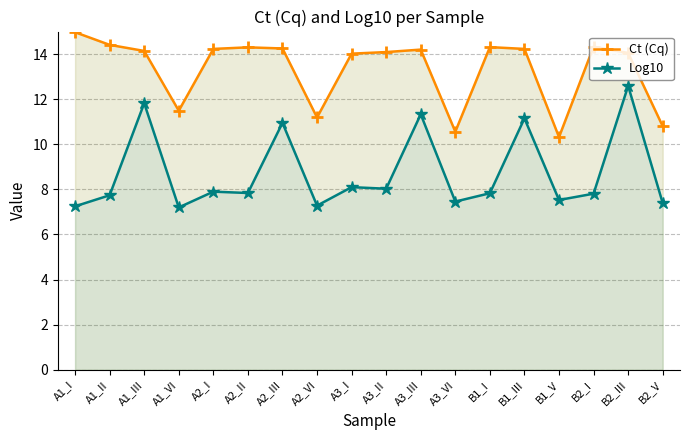

Where is the first local minimum for Ct (Cq)?

A1_VI